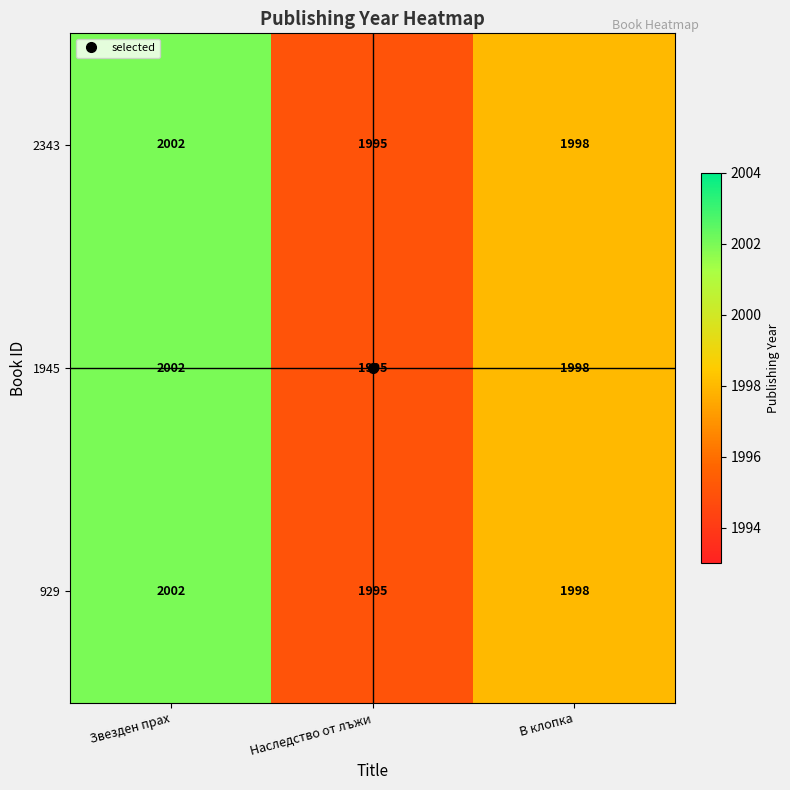

At which category is the sum across all series the highest?

Звезден прах